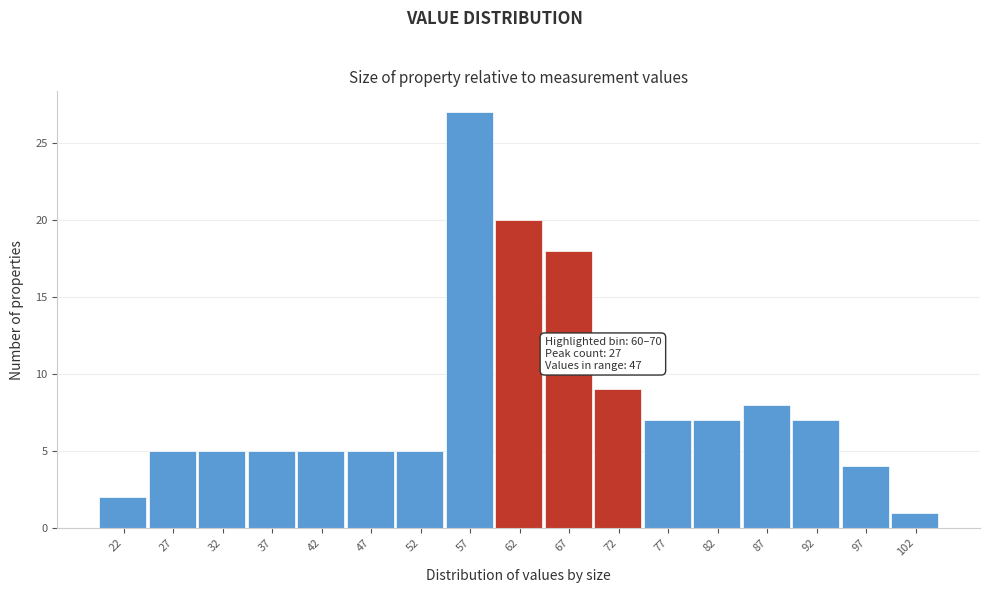

Which range on the x-axis has the tallest bar?

55 to 60